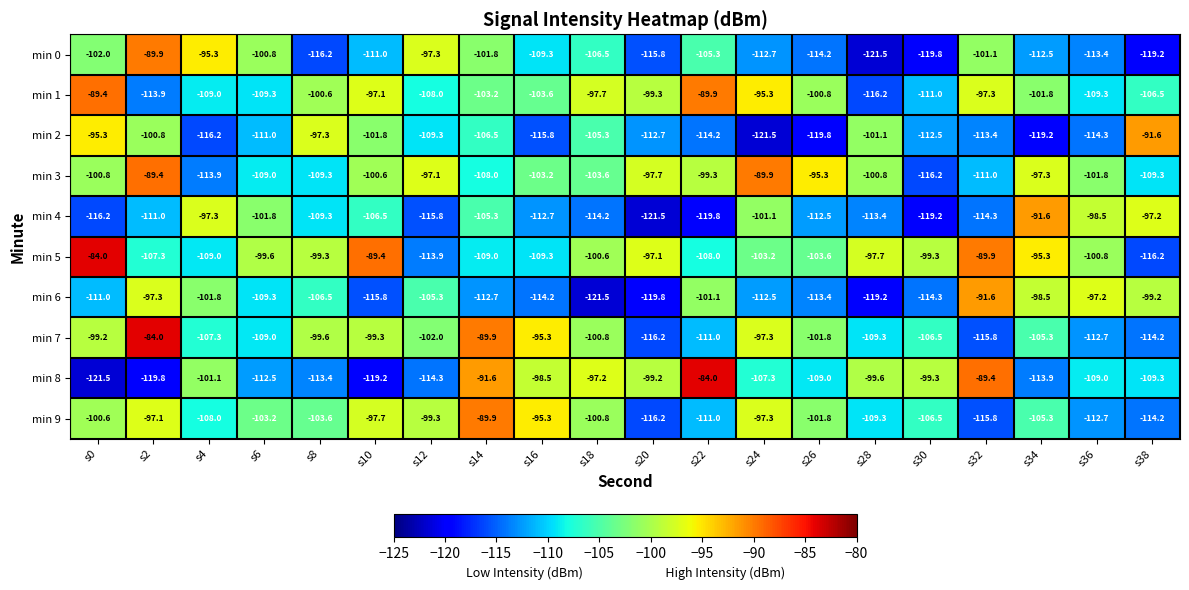

Between s2 and s24, which series saw the biggest shift?

min 0